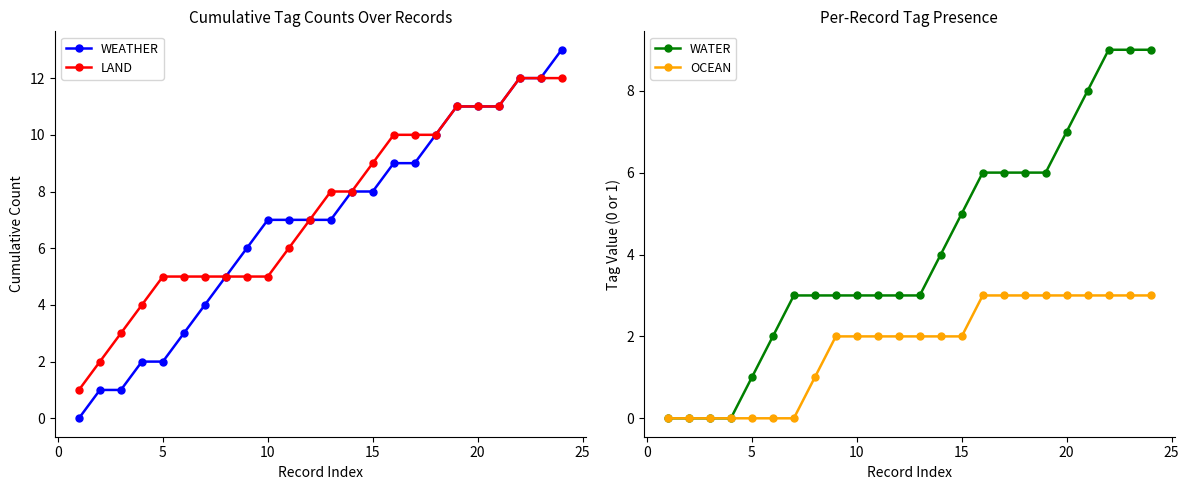

What is the highest value of the LAND series?

12